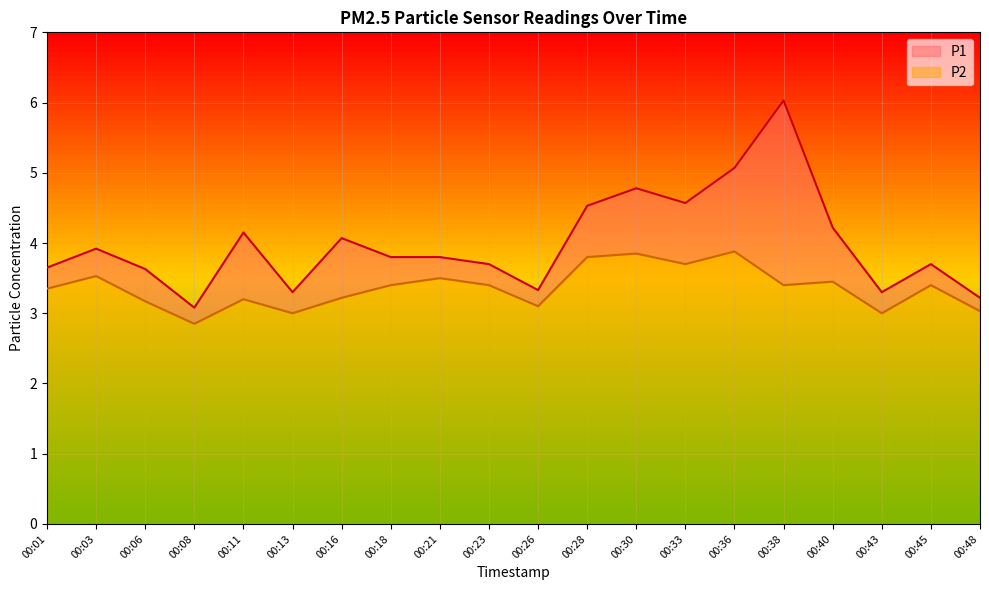

Which series changed the most between 00:26 and 00:45?

P1